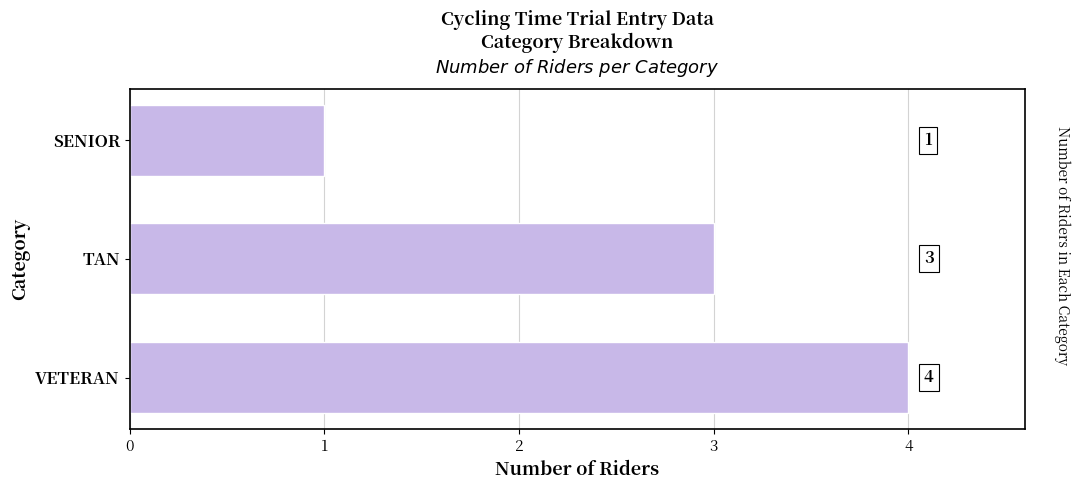

What is the greatest value displayed?

4